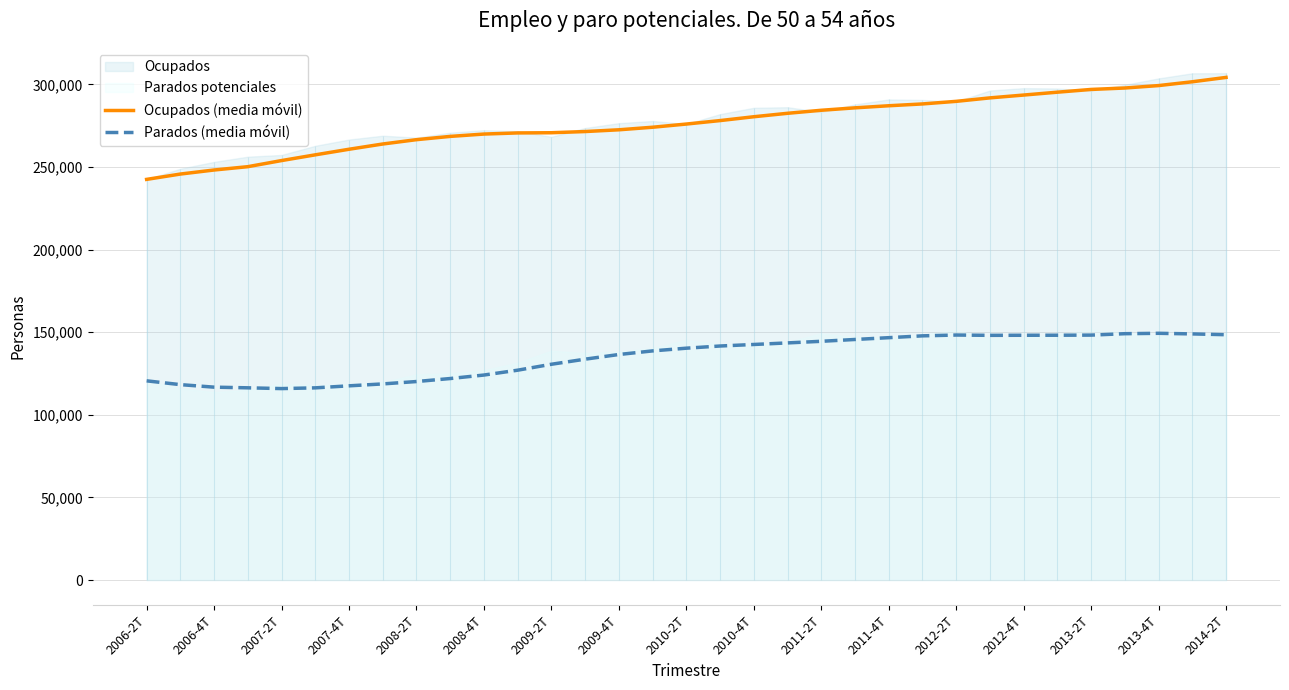

What is the sum of all Ocupados (media móvil) values?

9120109.7